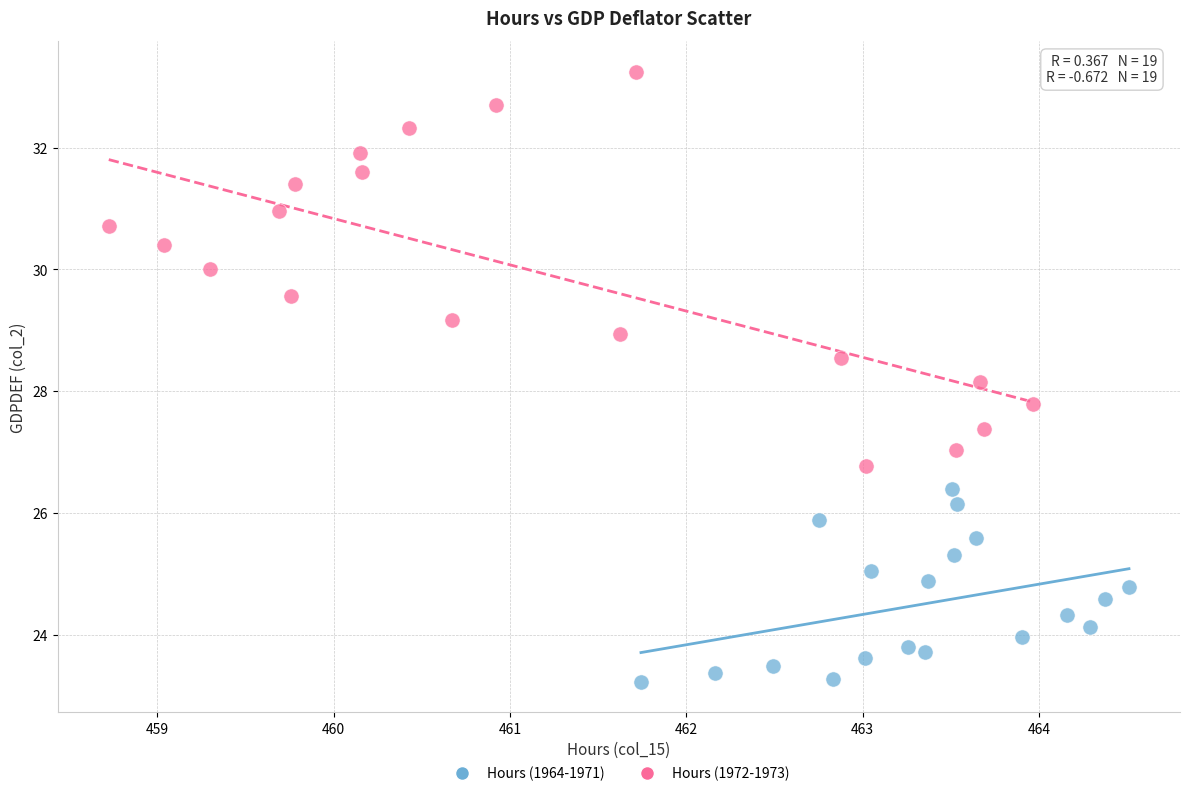

Which series has the widest spread of Y values?

Hours (1972-1973)